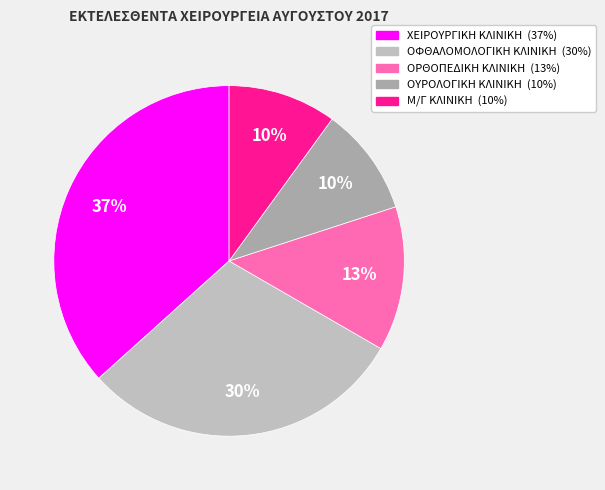

Count the number of slices in the pie.

5